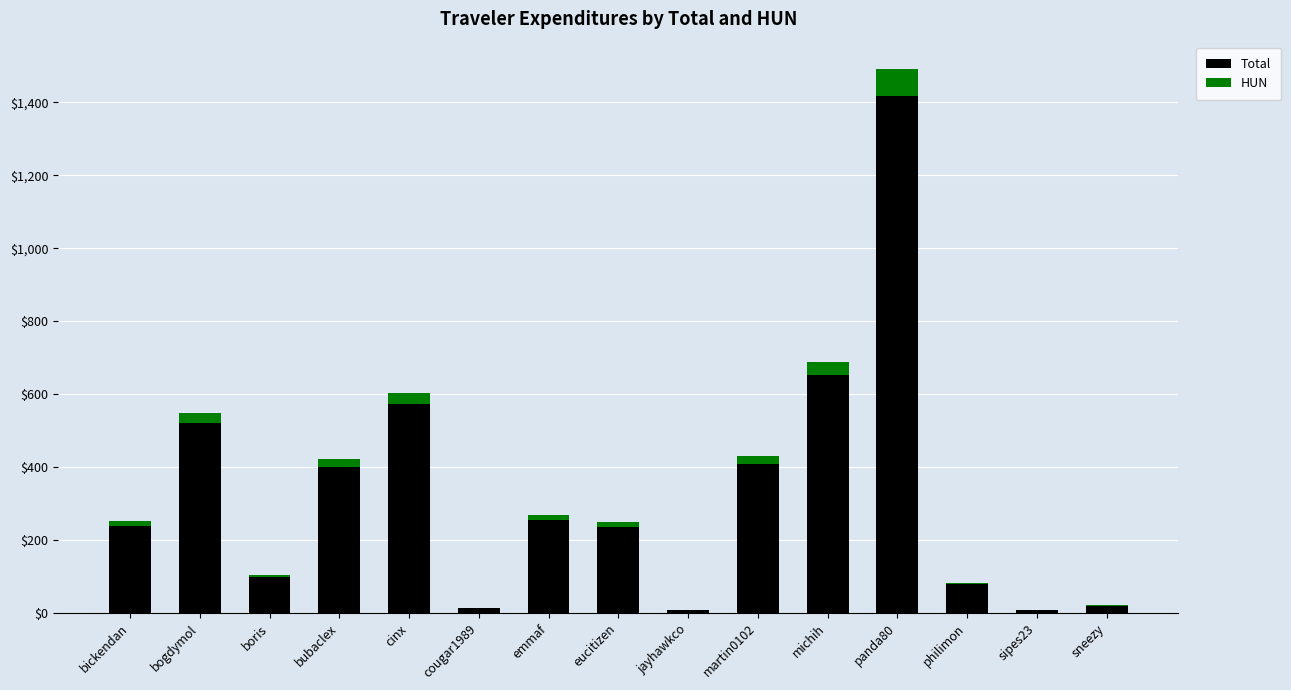

At which label does Total reach its peak?

panda80